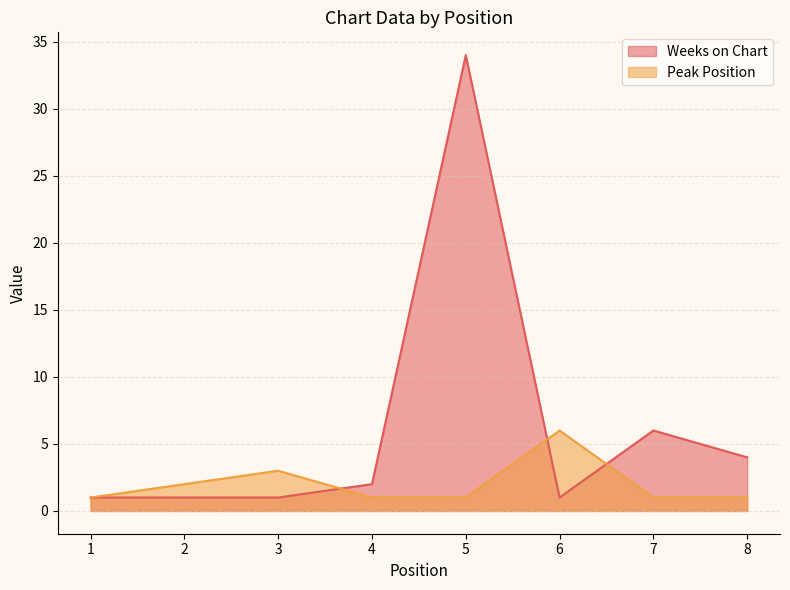

After their last crossing, which series has the higher values: Weeks on Chart or Peak Position?

Weeks on Chart